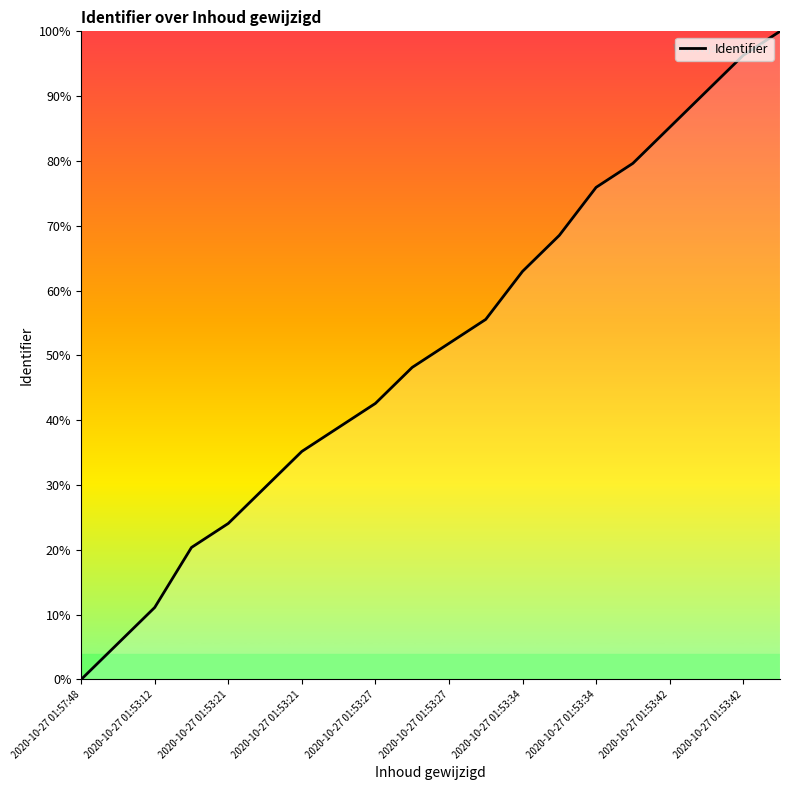

What is the maximum value shown in the chart?

100.0